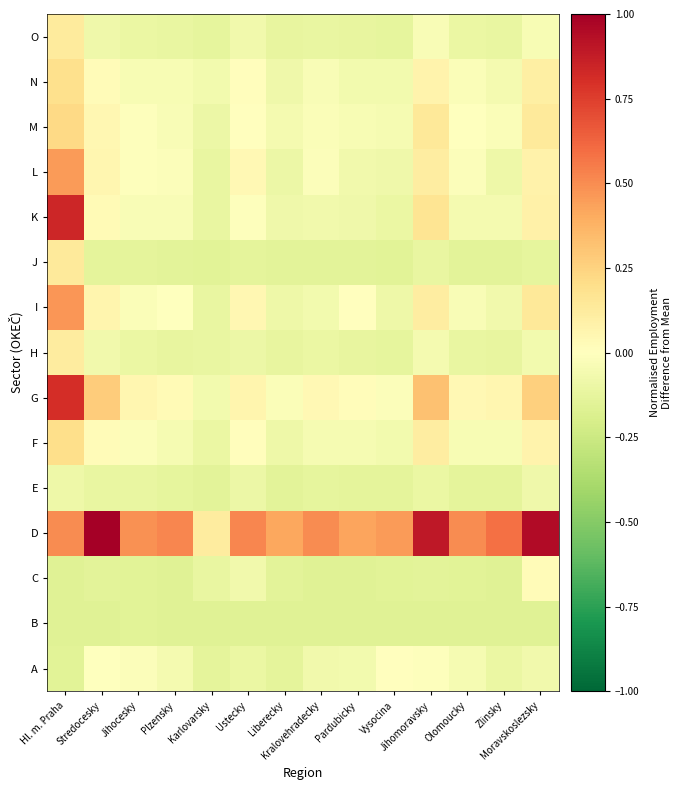

What is the spread (max minus min) of values at Liberecky?

0.6